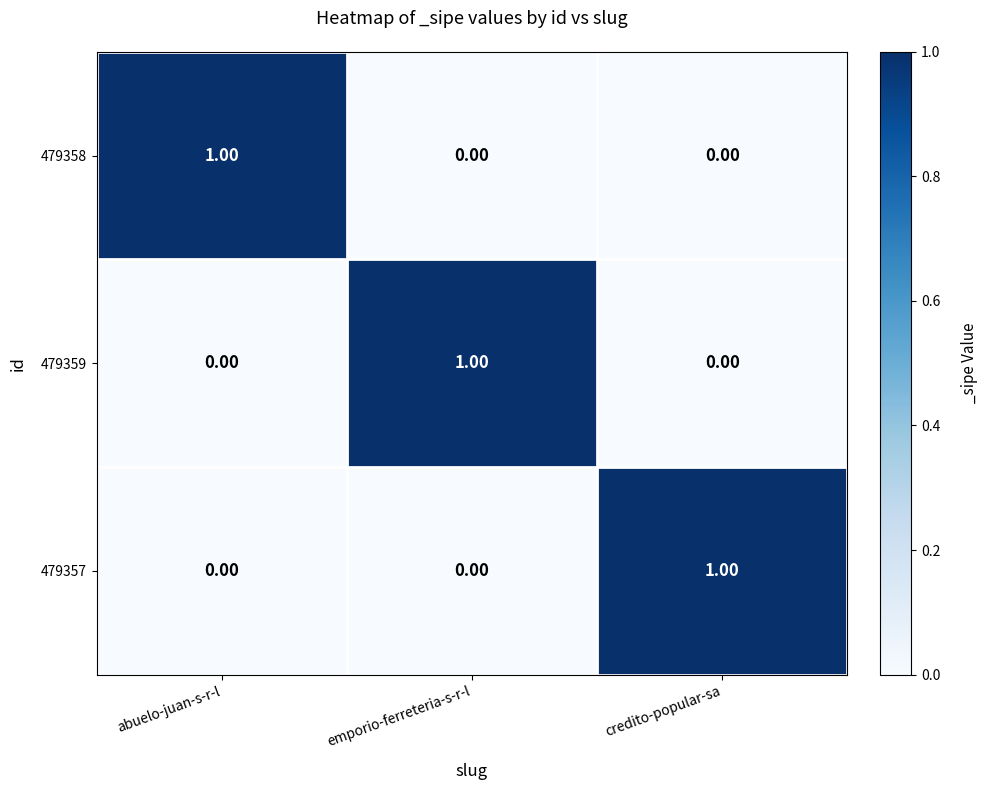

What is the difference between the highest and lowest values at emporio-ferreteria-s-r-l?

1